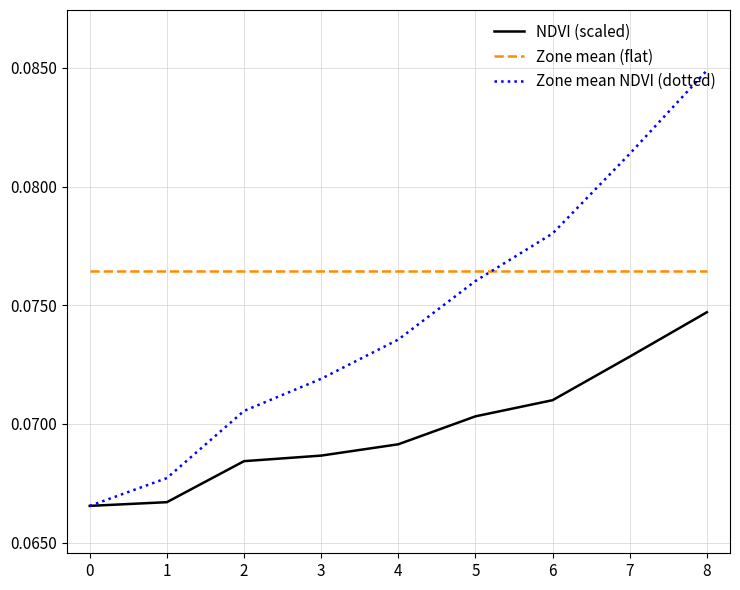

Where do Zone mean NDVI (dotted) and Zone mean (flat) first cross each other?

5 and 6